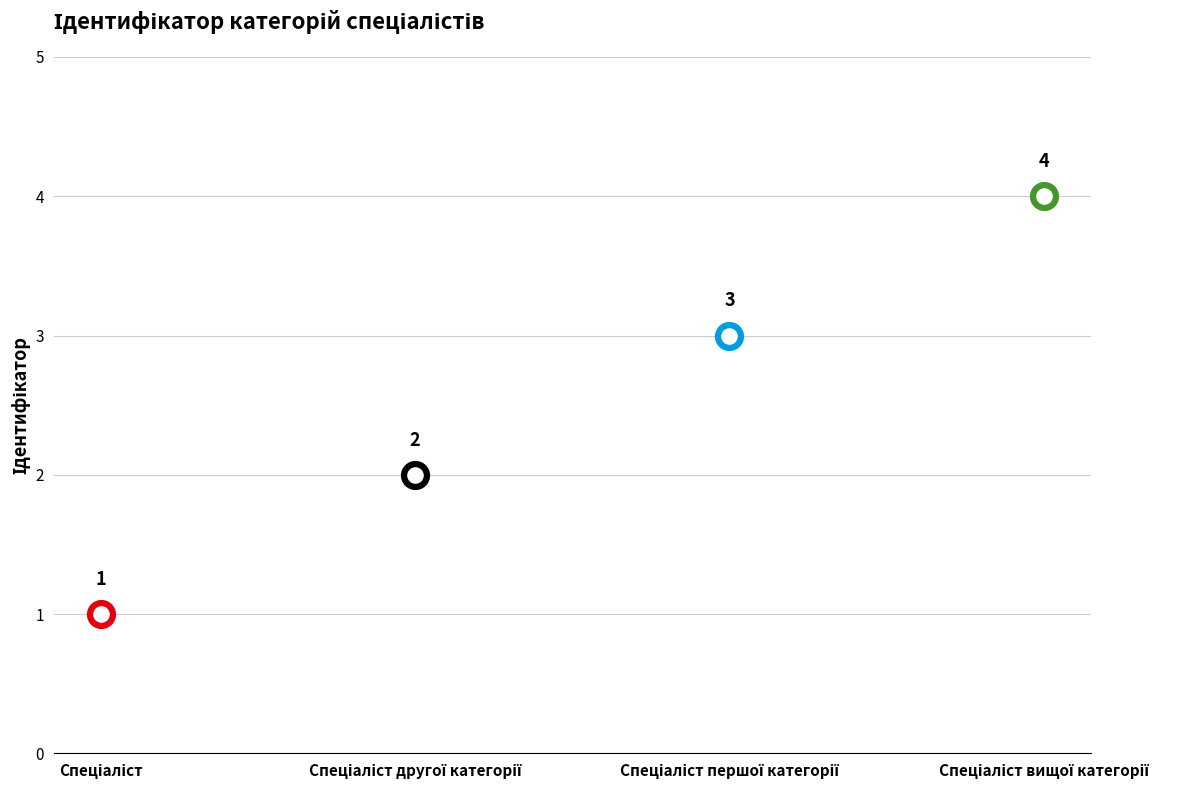

What is the ratio of the value at Спеціаліст вищої категорії to the value at Спеціаліст?

4.0